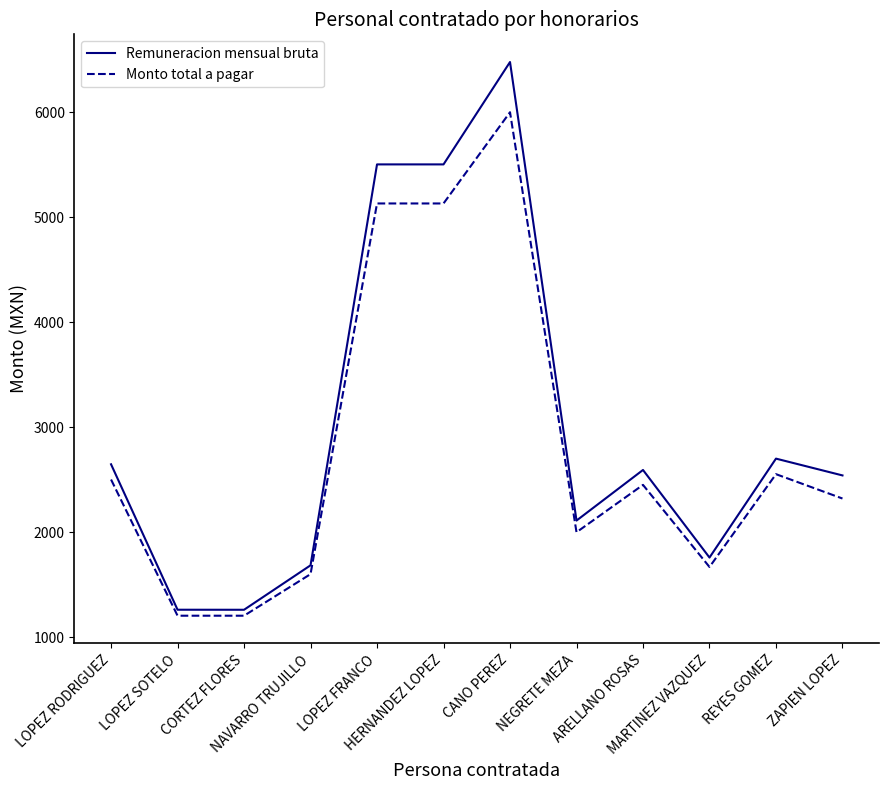

True or false: Remuneracion mensual bruta and Monto total a pagar intersect in this chart.

False